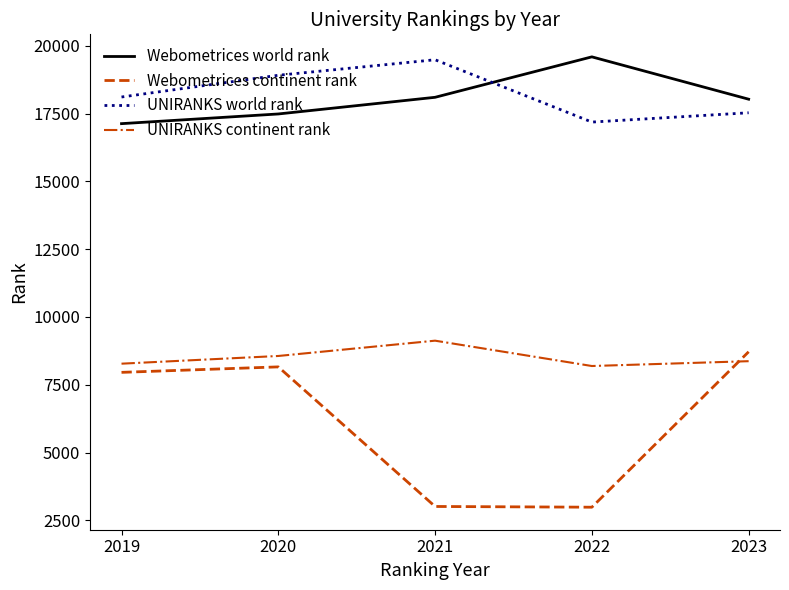

Where is Webometrices continent rank nearest to the value 5853?

2019